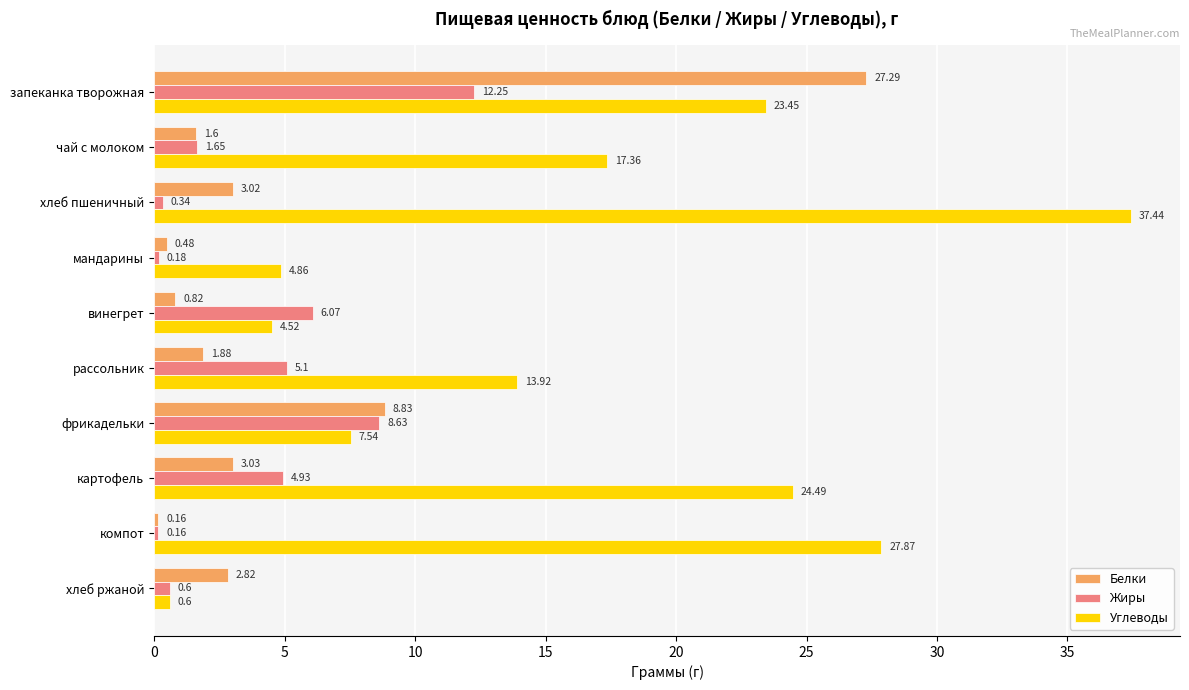

What is the difference between the maximum and minimum values in the Жиры series?

12.1